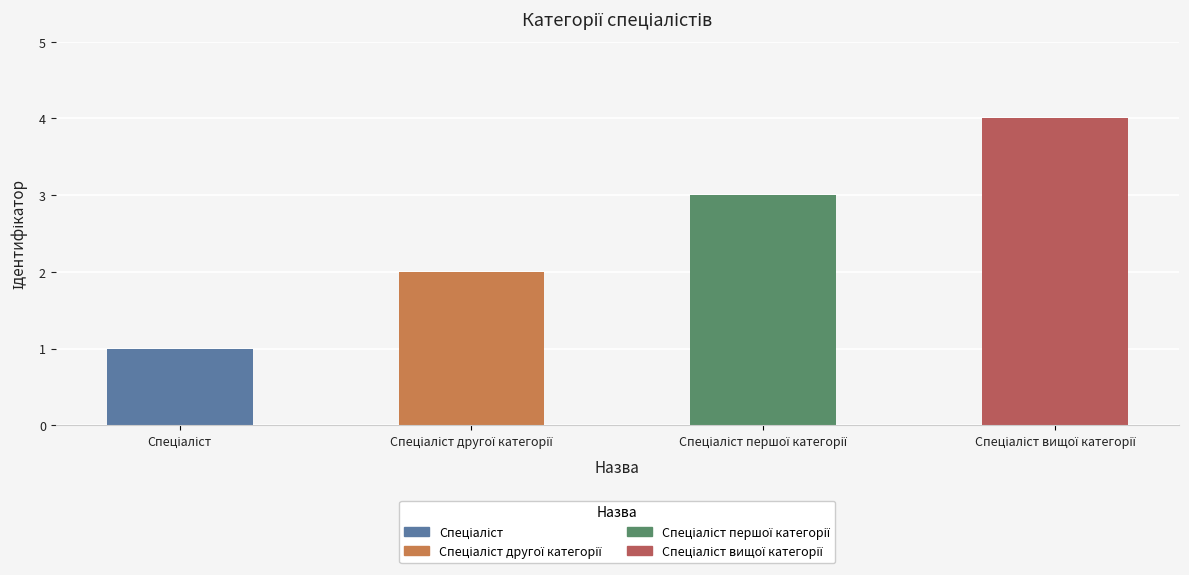

What is the greatest value displayed?

4